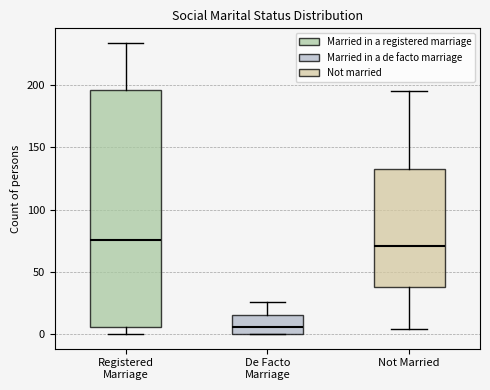

Which box is the tallest, from its lower edge to its upper edge?

Registered Marriage